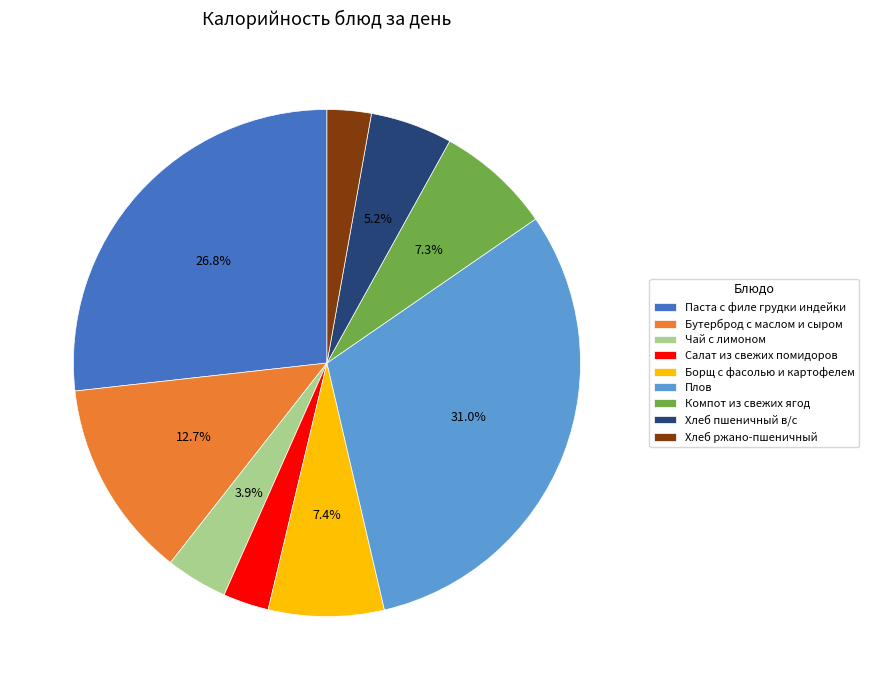

How much of the chart is everything except Компот из свежих ягод?

92.7%